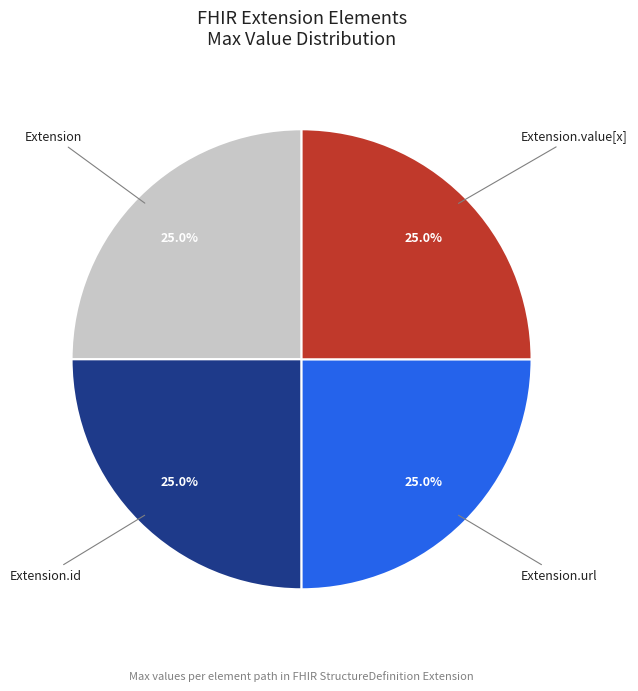

Does any single category account for the majority?

No